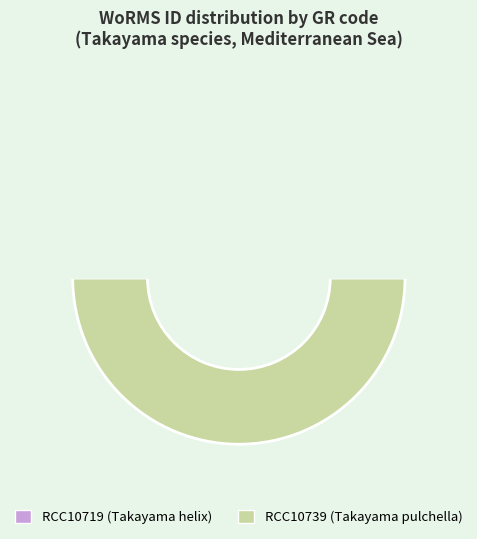

Is there any slice that represents more than half of the pie?

Yes